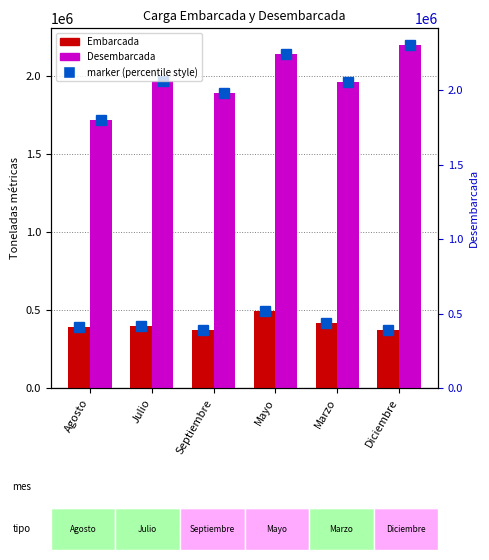

How many values in the Desembarcada series exceed 1969681?

2